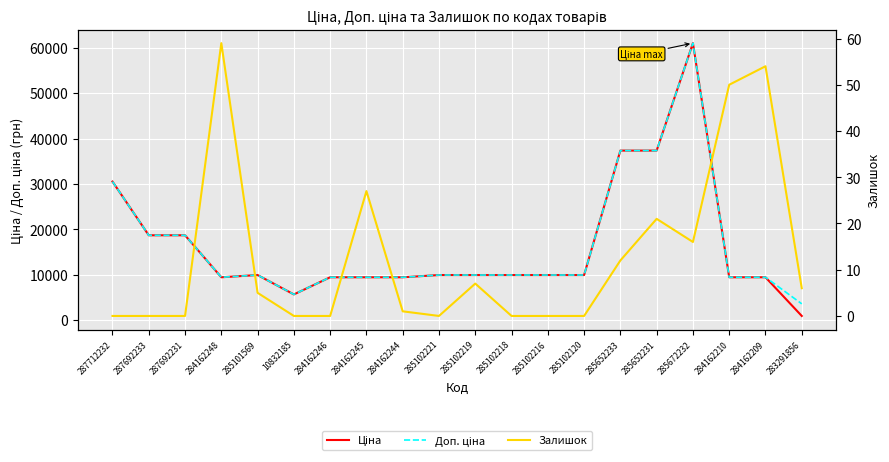

Which has a higher value, 285102221 or 284162245?

285102221